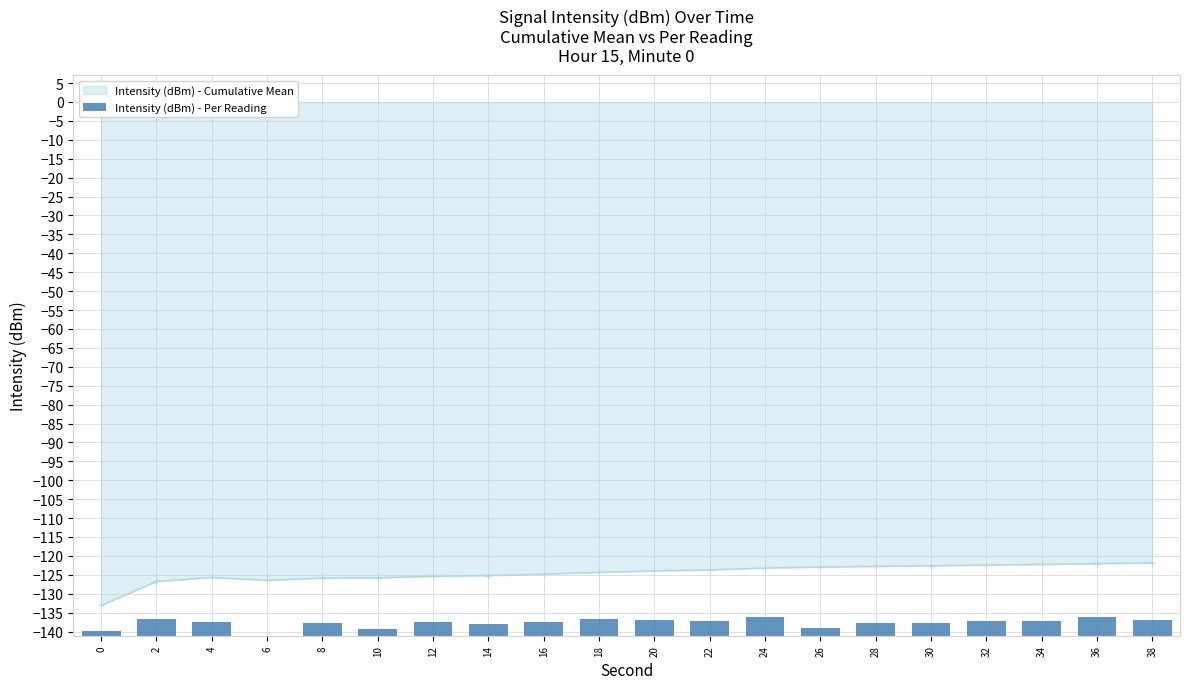

Is it true that Intensity (dBm) - Cumulative Mean equals -225.1 at 6?

False